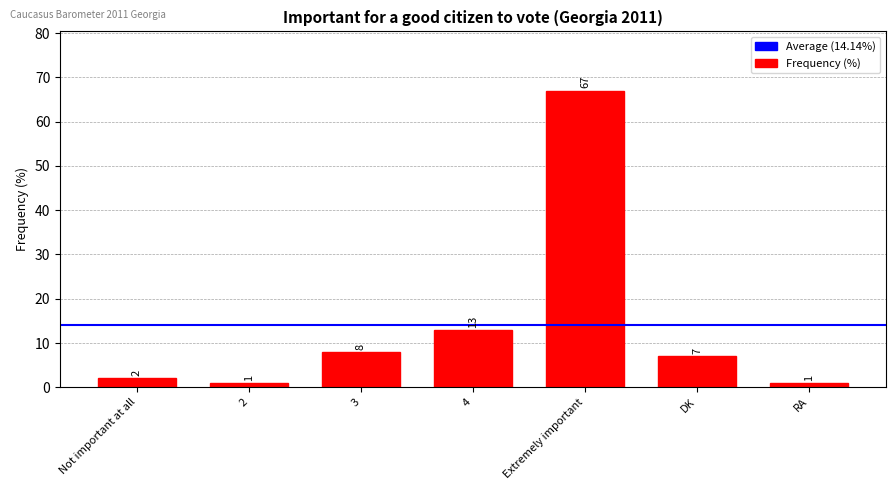

What is the label of the 4th bar from the left?

4